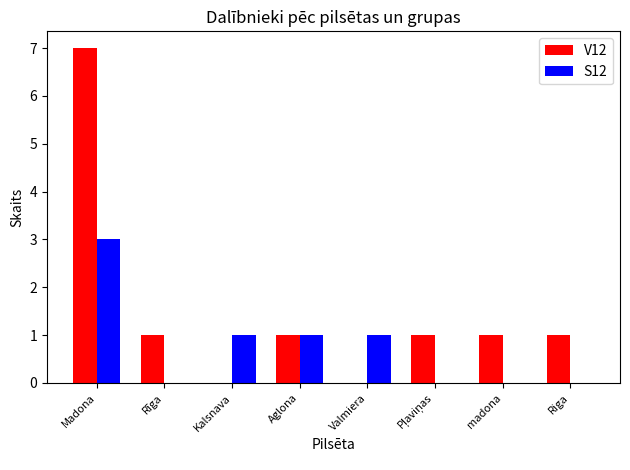

What is the sum of all V12 values?

12